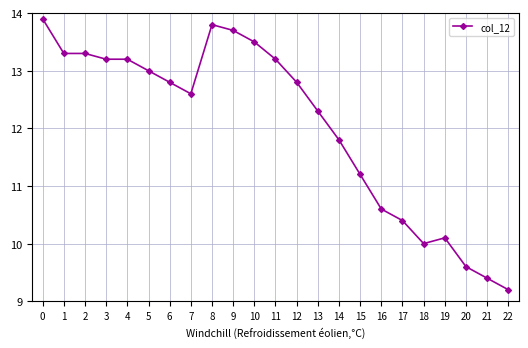

Is it true that the value at 4 is 13.2?

True